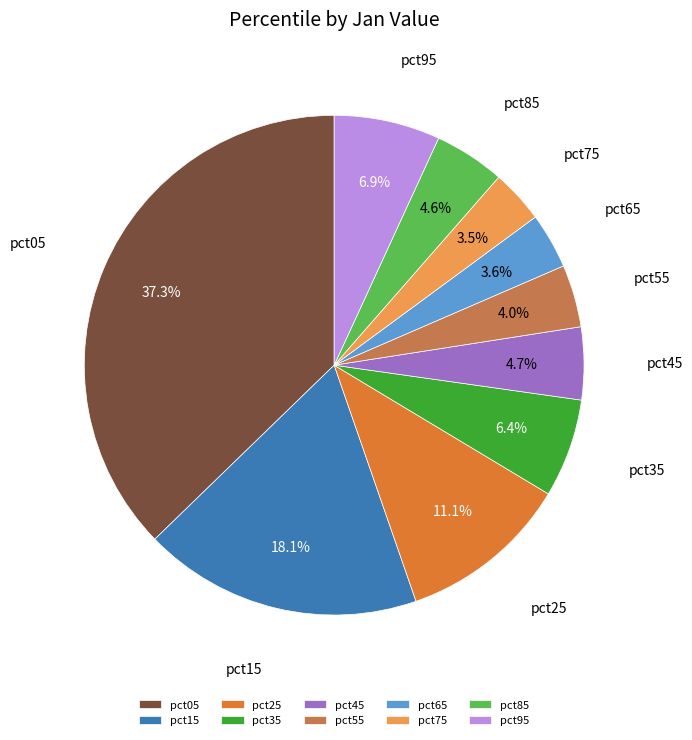

What is the largest slice in the pie chart?

pct05